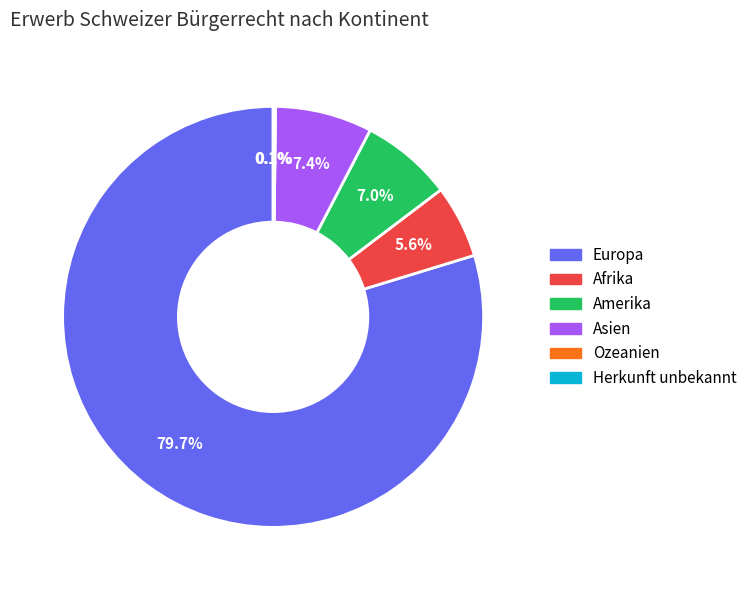

Which has a higher value, Afrika or Asien?

Asien